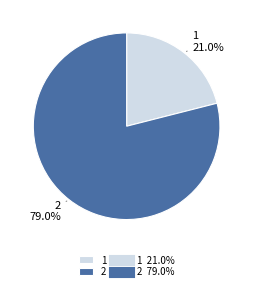

Count the number of slices in the pie.

2